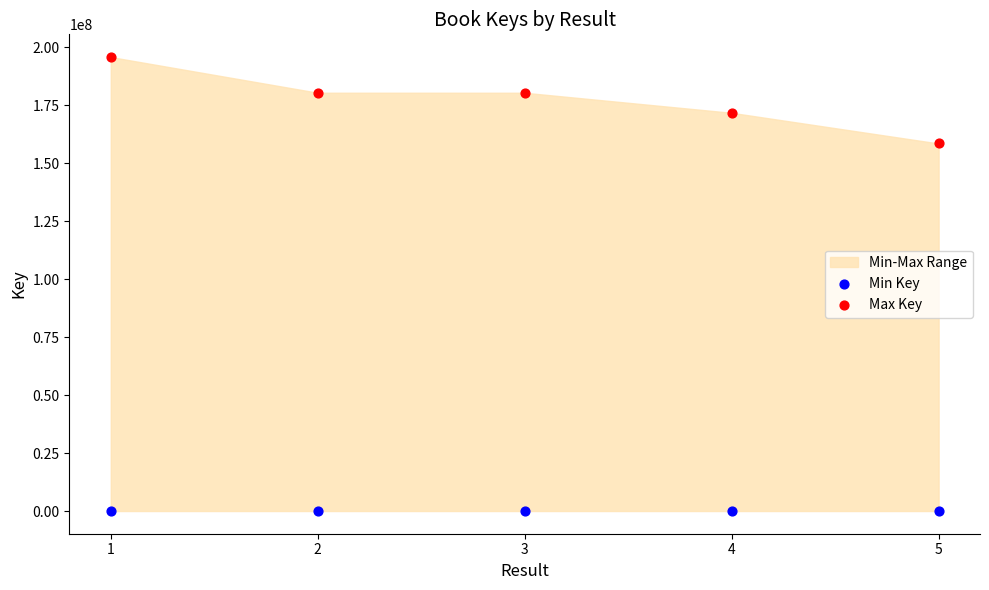

Across all data points, what is the average X value?

3